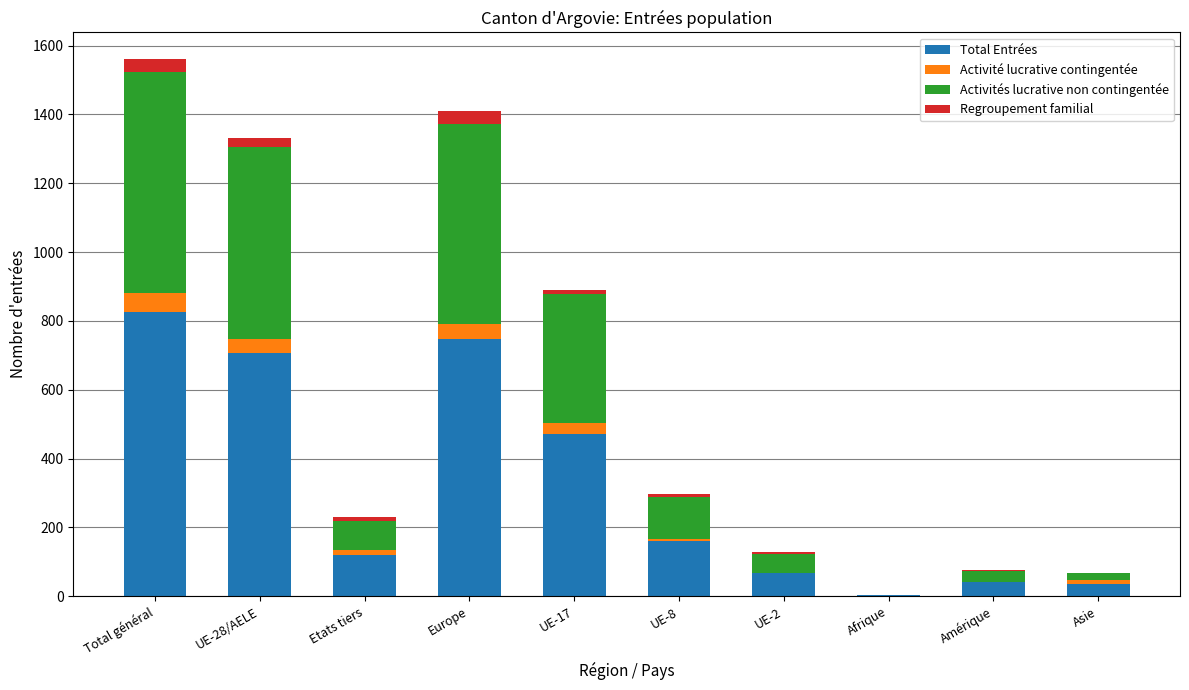

What is the maximum value for Total Entrées?

827